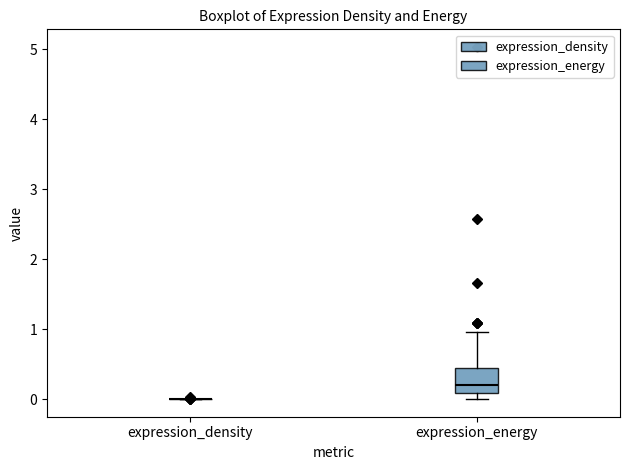

Comparing the boxes themselves (not the whiskers), which one is the tallest?

expression_energy